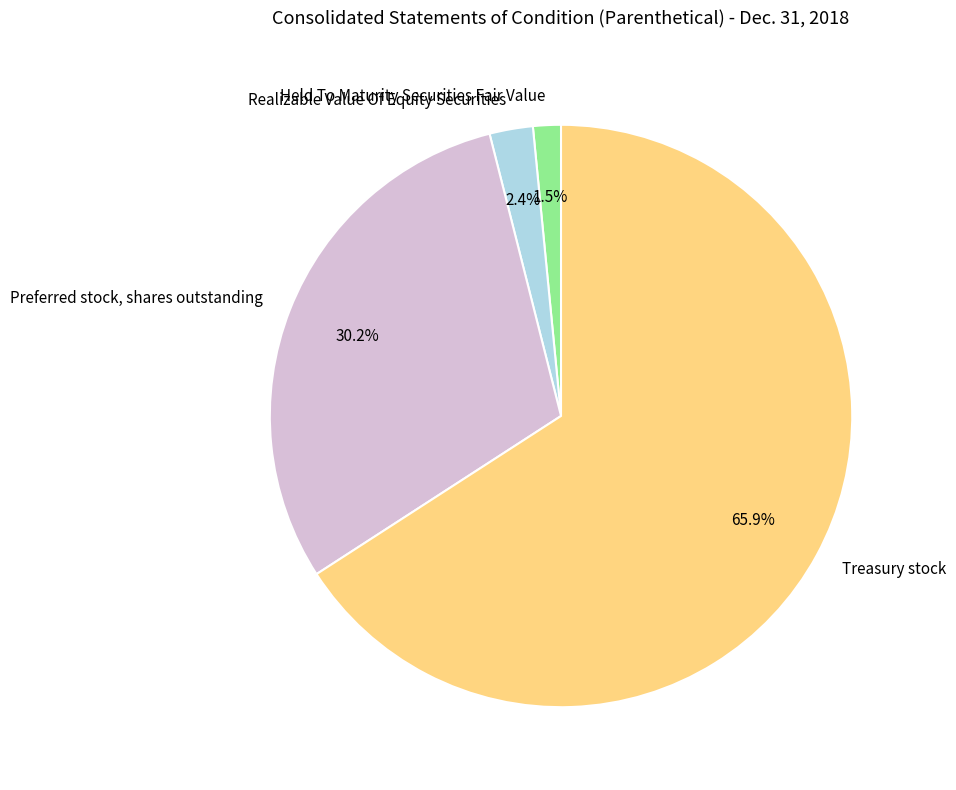

Which slice is the largest?

Treasury stock